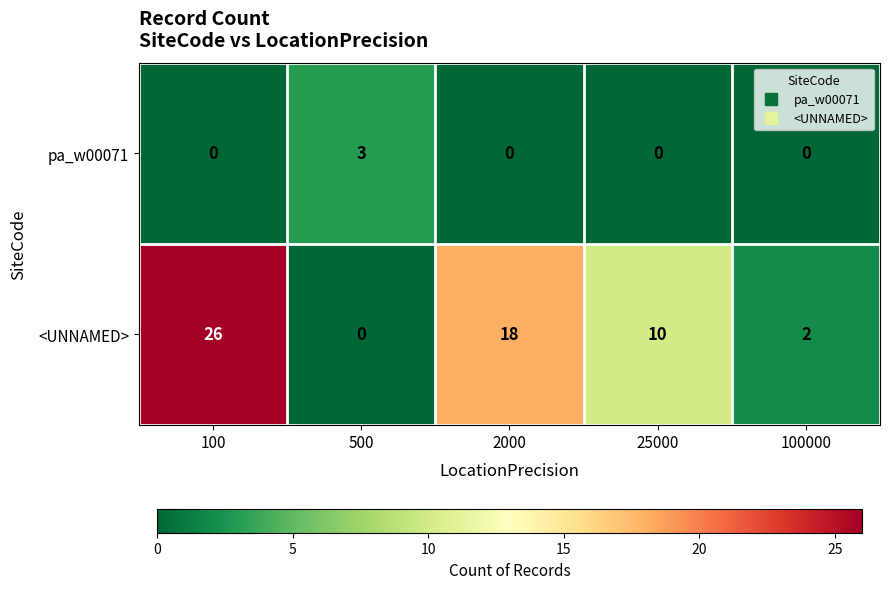

Reading left to right, list all the values displayed in this chart.

pa_w00071: 0	3	0	0	0
<UNNAMED>: 26	0	18	10	2